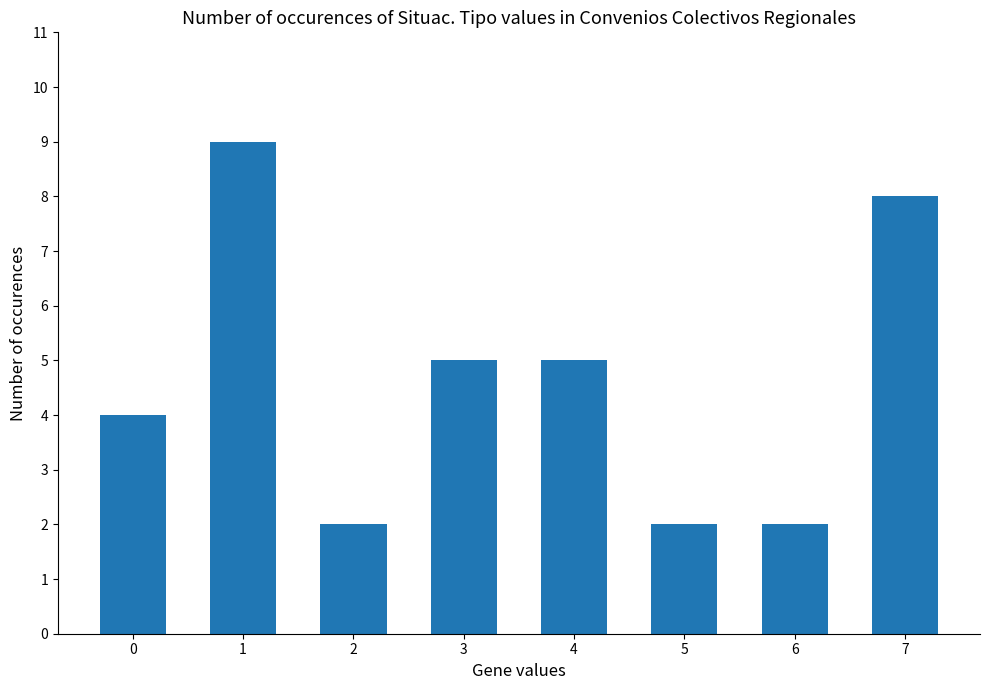

What is the sum of the values at 2 and 0?

6